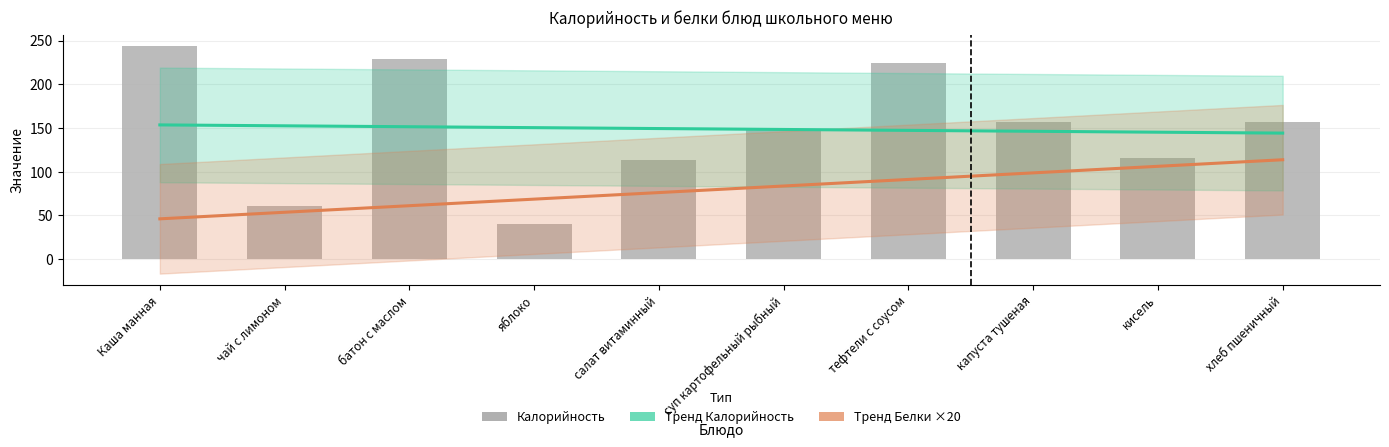

Reading left to right, transcribe all the data shown in this chart.

Тренд Калорийность (Estimate): Каша манная=153.7	чай с лимоном=152.6	батон с маслом=151.6	яблоко=150.6	салат витаминный=149.5	суп картофельный рыбный=148.5	тефтели с соусом=147.4	капуста тушеная=146.4	кисель=145.4	хлеб пшеничный=144.3
Тренд Белки ×20 (Частичные данные): Каша манная=46.2	чай с лимоном=53.7	батон с маслом=61.2	яблоко=68.7	салат витаминный=76.2	суп картофельный рыбный=83.8	тефтели с соусом=91.3	капуста тушеная=98.8	кисель=106.3	хлеб пшеничный=113.8
Калорийность: Каша манная=244.0	чай с лимоном=61.0	батон с маслом=229.0	яблоко=40.0	салат витаминный=114.0	суп картофельный рыбный=148.0	тефтели с соусом=224.0	капуста тушеная=157.0	кисель=116.0	хлеб пшеничный=157.0